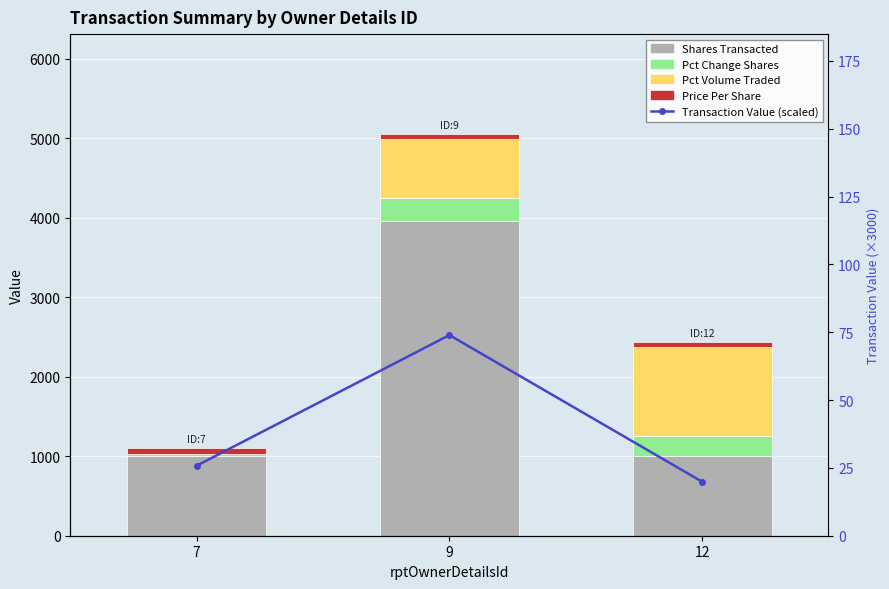

Between 7 and 12, which series saw the biggest shift?

Pct Volume Traded